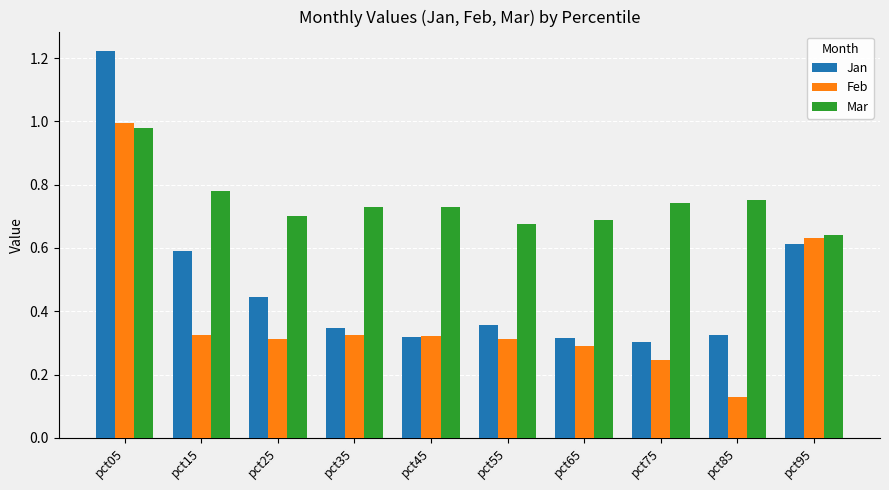

List the series in order of their overall mean, lowest first.

Feb, Jan, Mar